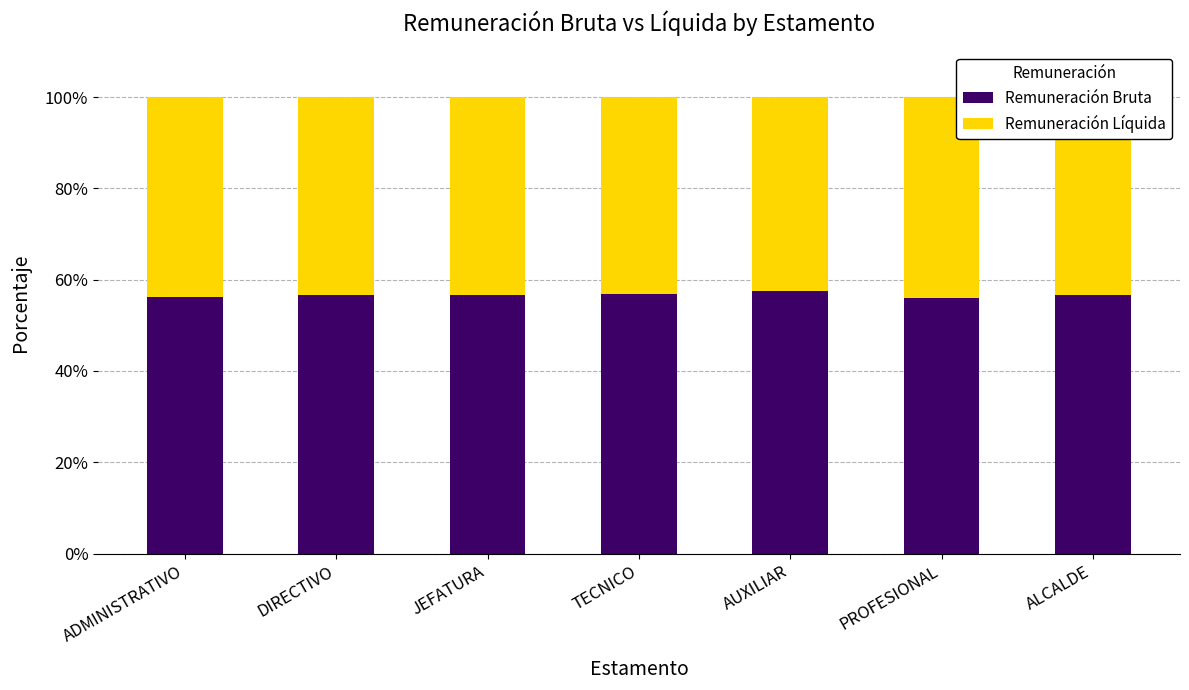

True or false: Remuneración Bruta has a value of 97.8 at DIRECTIVO.

False